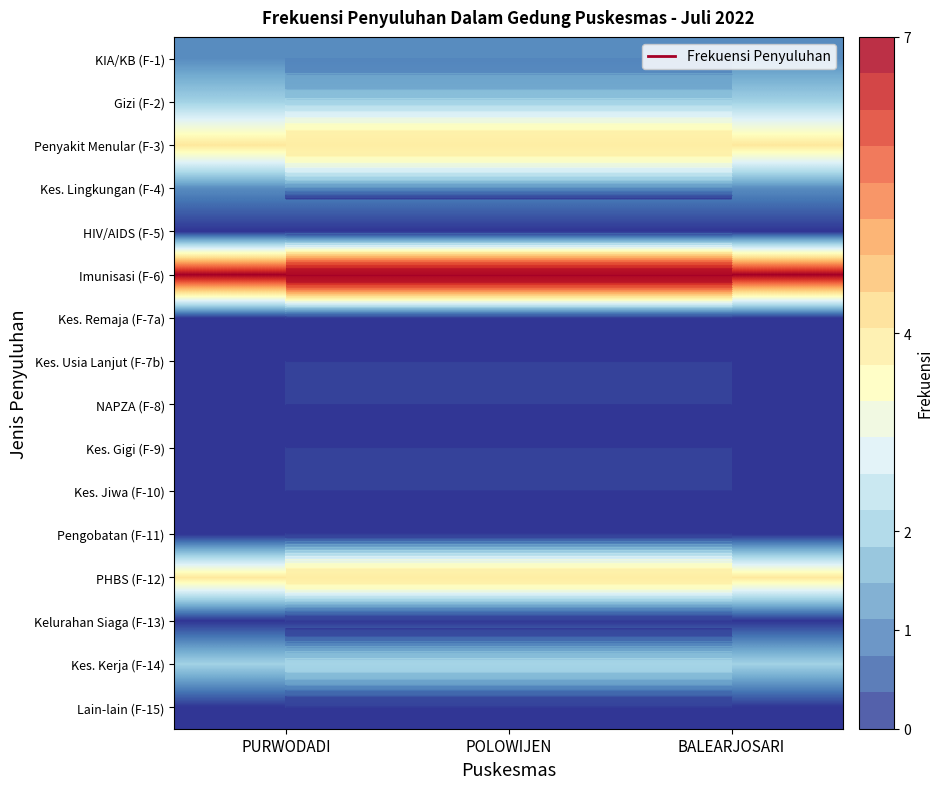

Which label corresponds to the largest value in the chart?

PURWODADI